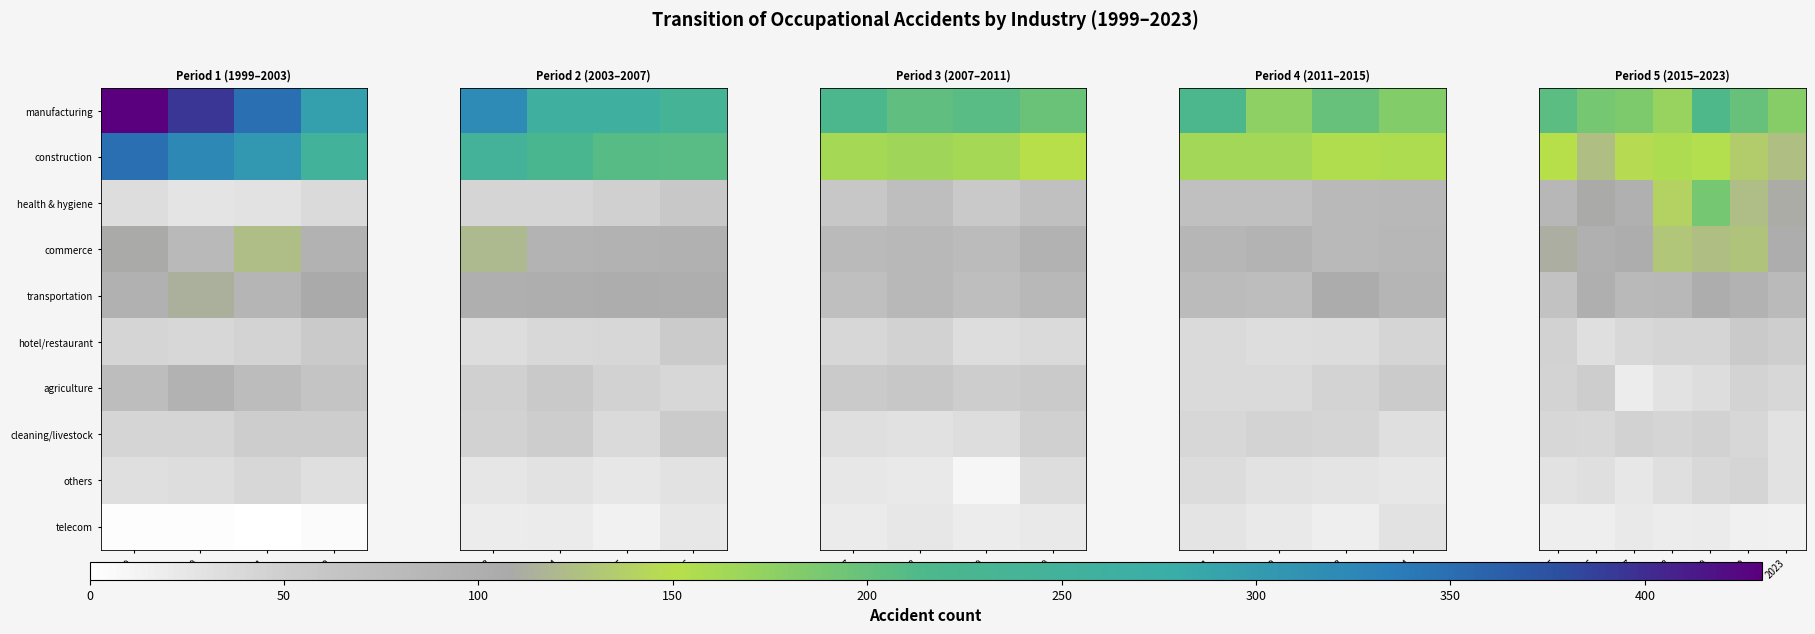

What is the approximate value of cleaning/livestock at 2016, to the nearest 10?

40